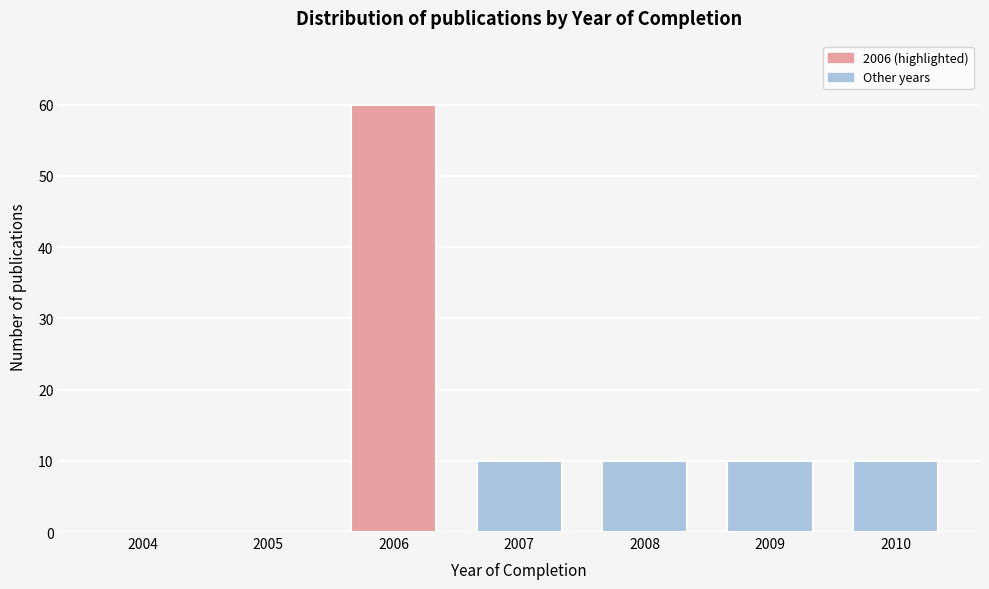

Reading left to right, list all the values displayed in this chart.

2004=0	2005=0	2006=60	2007=10	2008=10	2009=10	2010=10